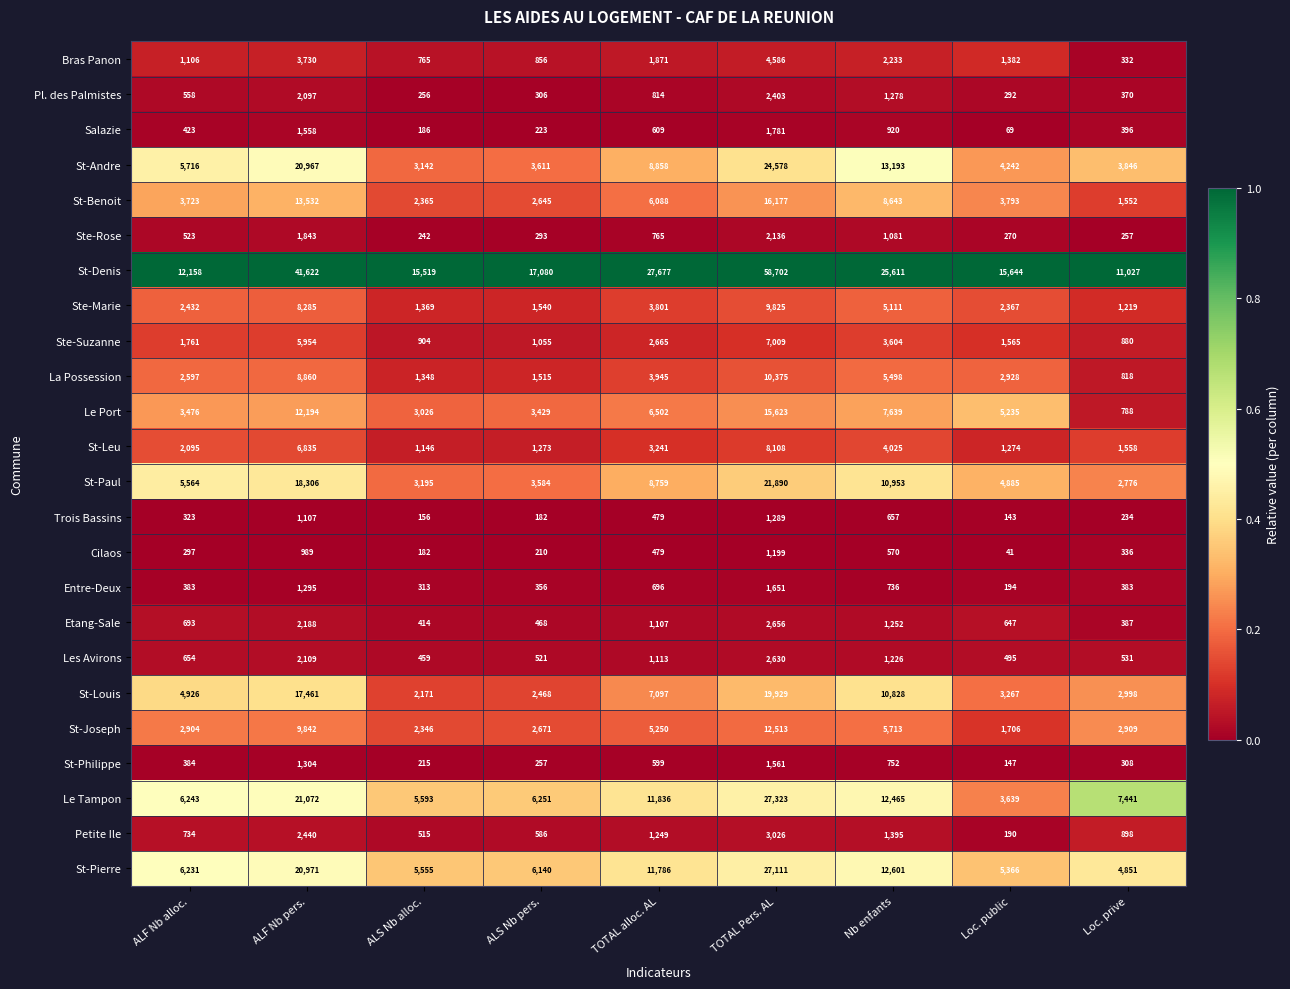

What is the average value of the St-Andre series?

9795